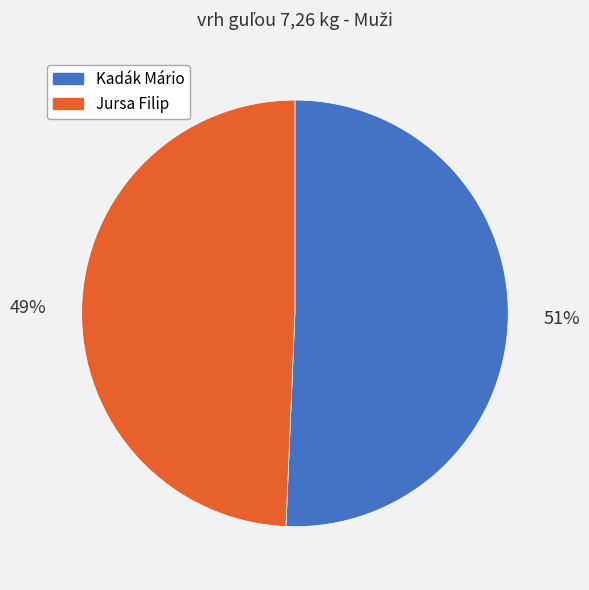

Is the sum of Kadák Mário and Jursa Filip greater than half?

Yes